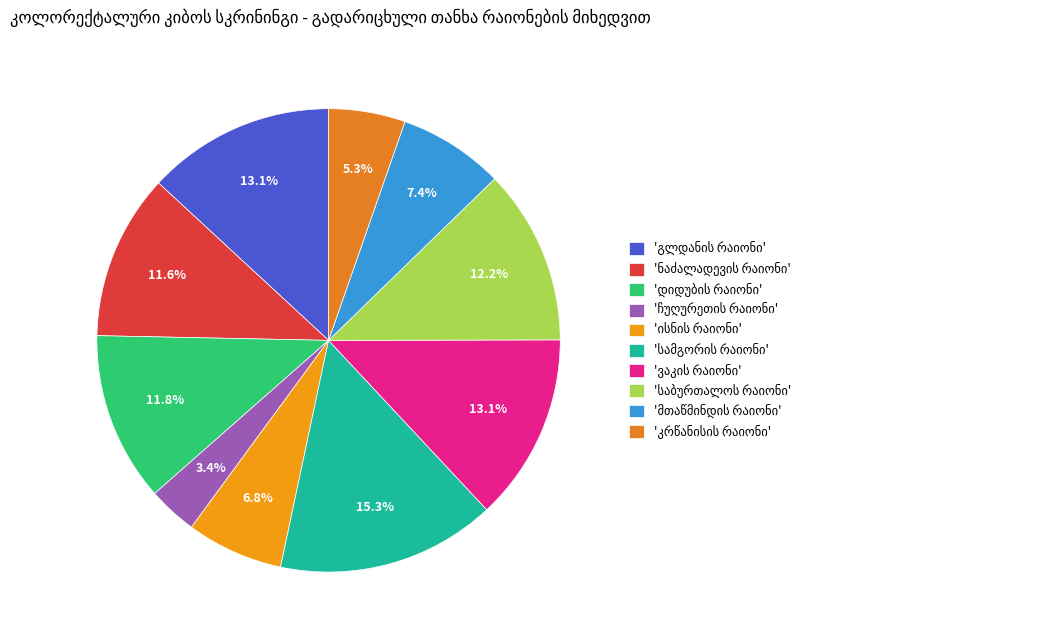

How many slices are in this pie chart?

10